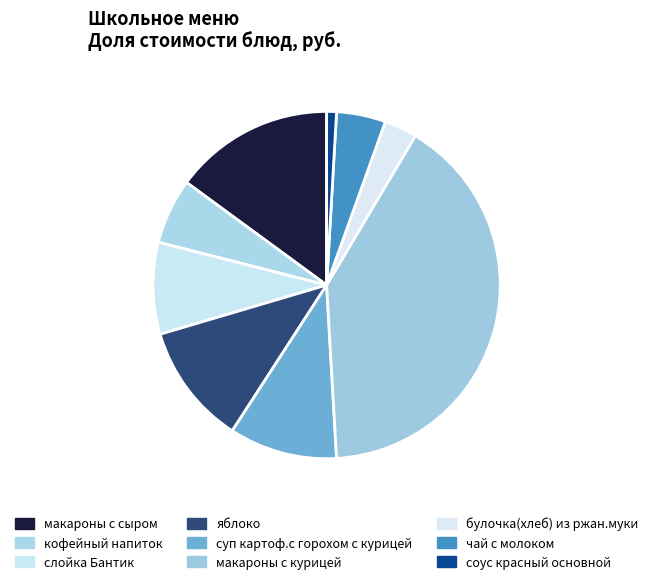

How many segments does this pie chart have?

9